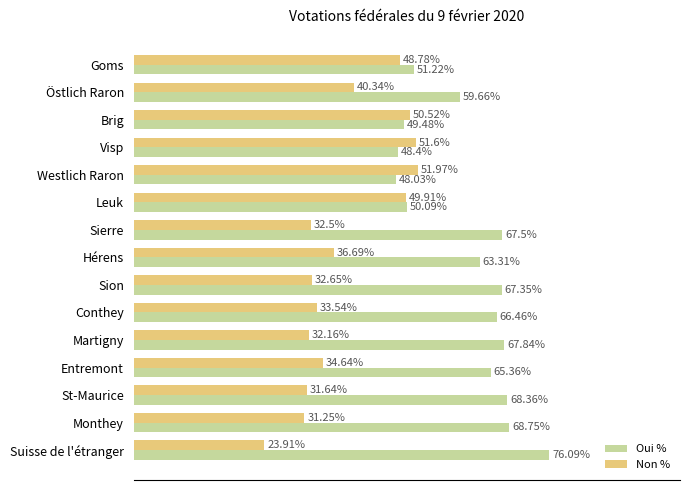

Rank the series at Suisse de l'étranger from lowest to highest value.

Non %, Oui %